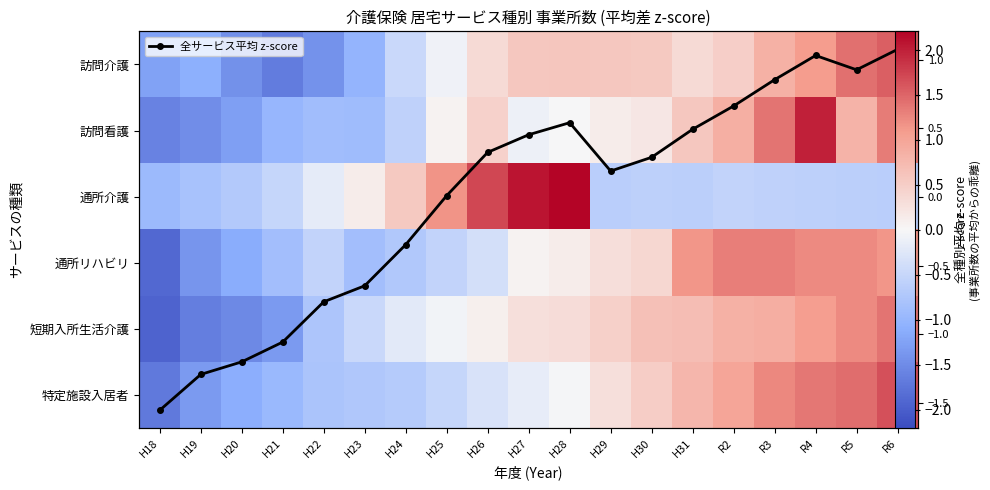

How many values in the 訪問看護 series exceed 0?

10